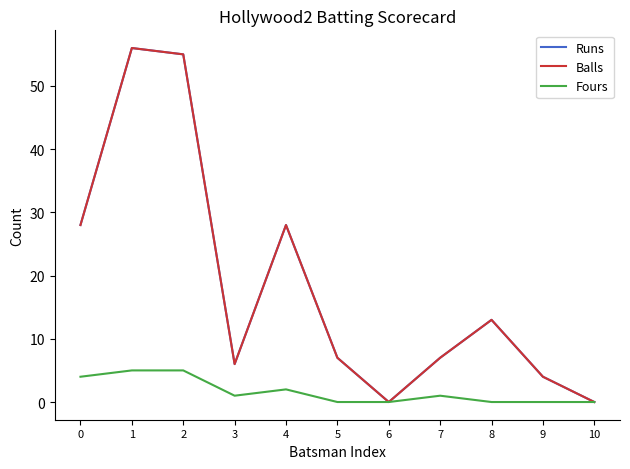

What is the difference between the second highest and second lowest values in the Runs series?

55